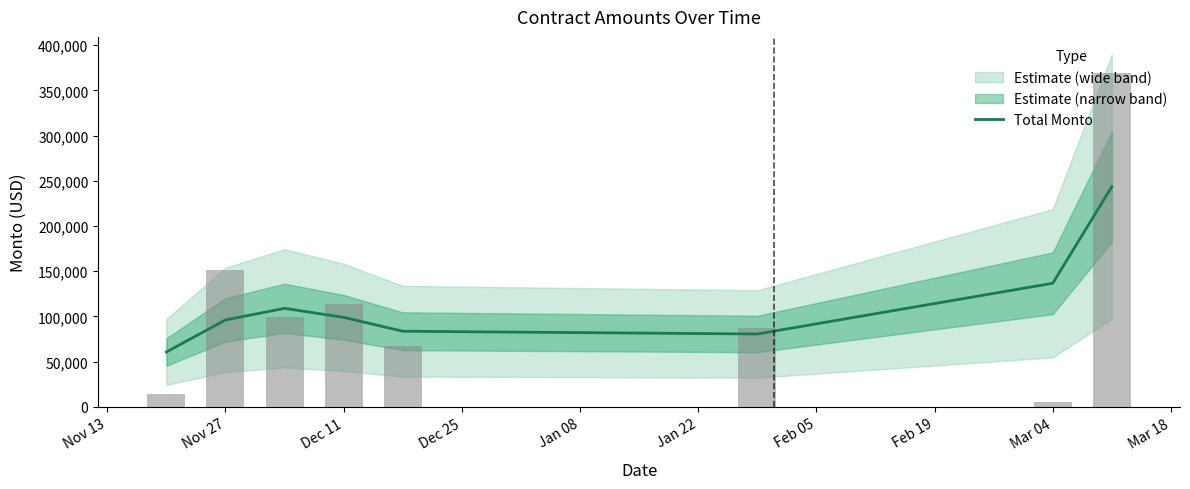

At which label is Total Monto closest to 152134?

Mar 04